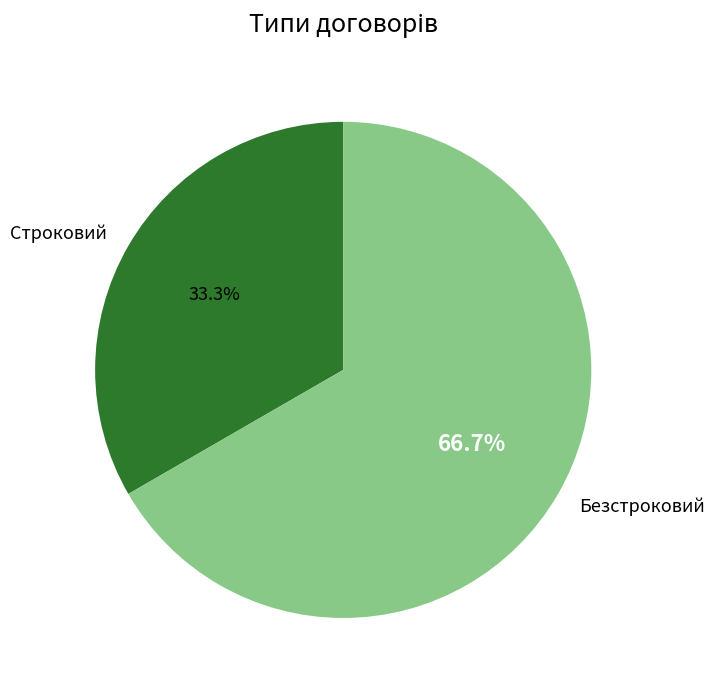

Rank the categories by value from lowest to highest.

Строковий, Безстроковий